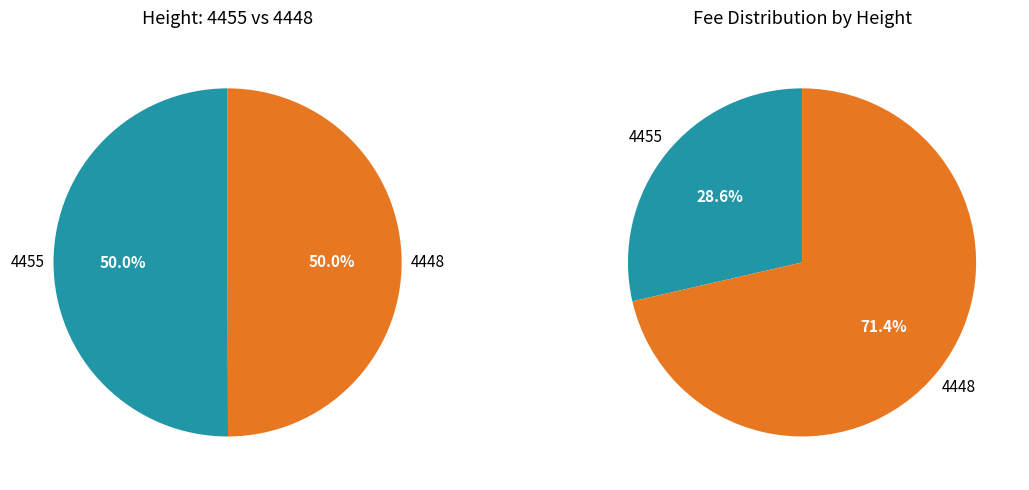

The 4448 slice represents 50% of the pie. True or false?

True